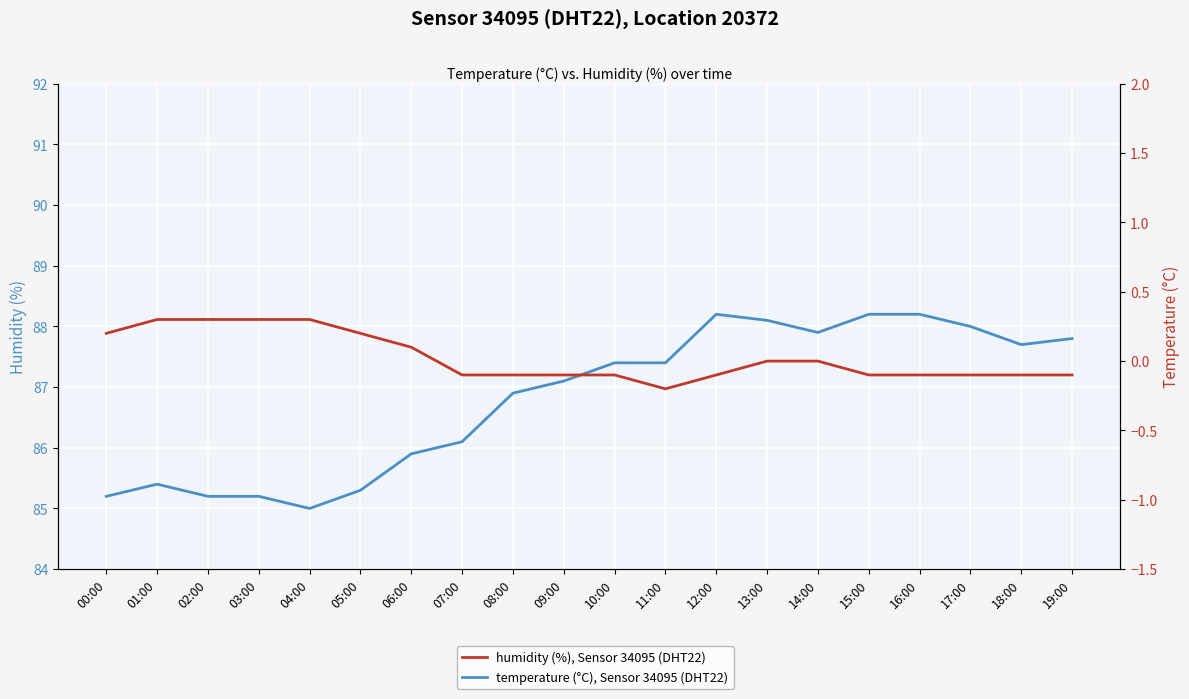

Which series has the widest spread of values?

humidity: Sensor 34095, Location 20372